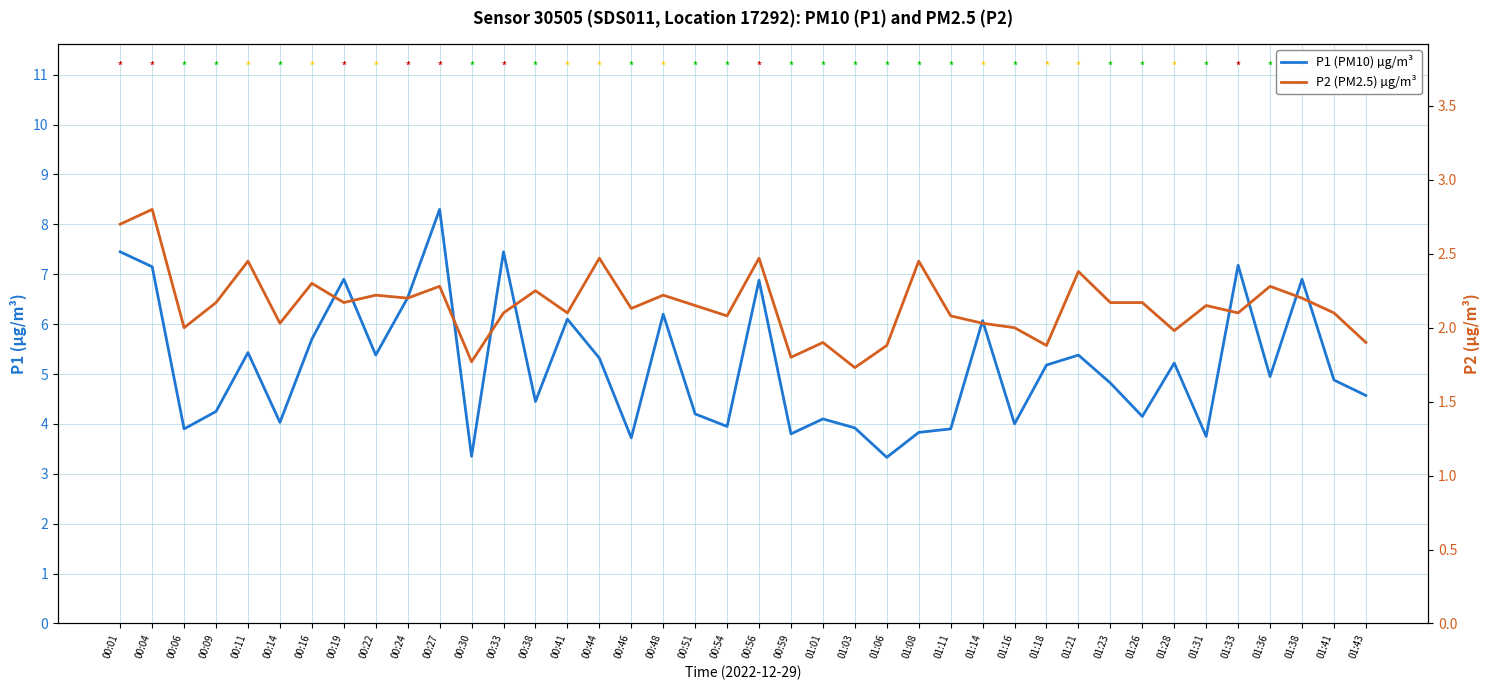

What is the average value of the P2 (PM2.5) µg/m³ series?

2.2